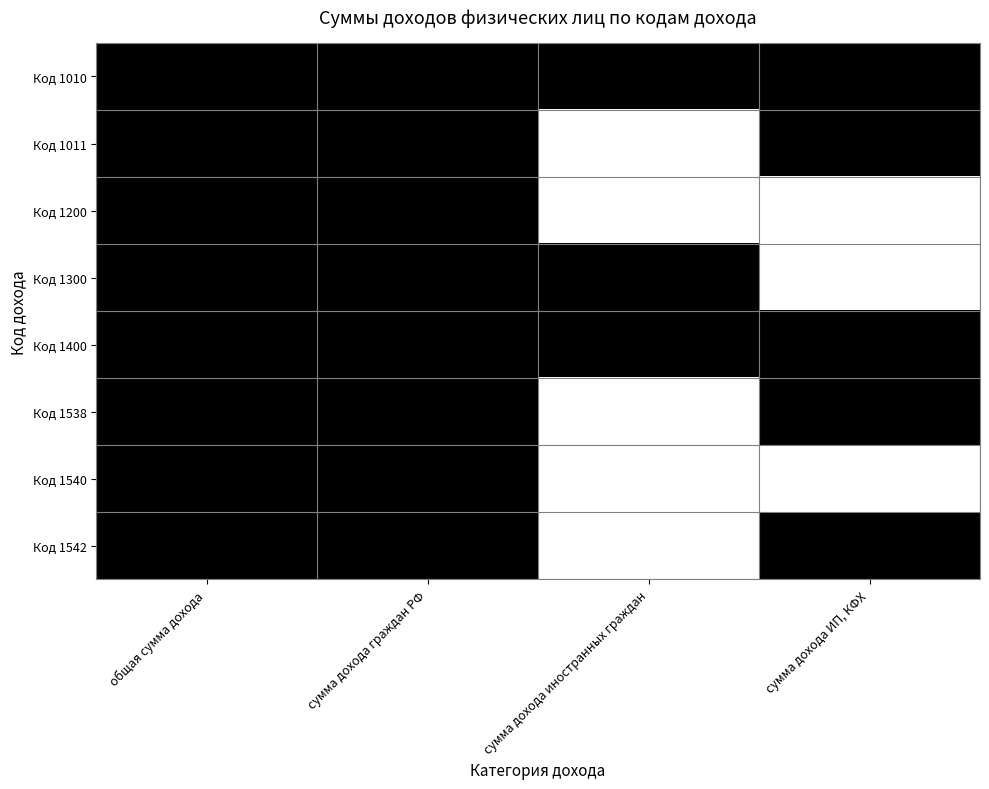

What is the greatest value displayed?

1